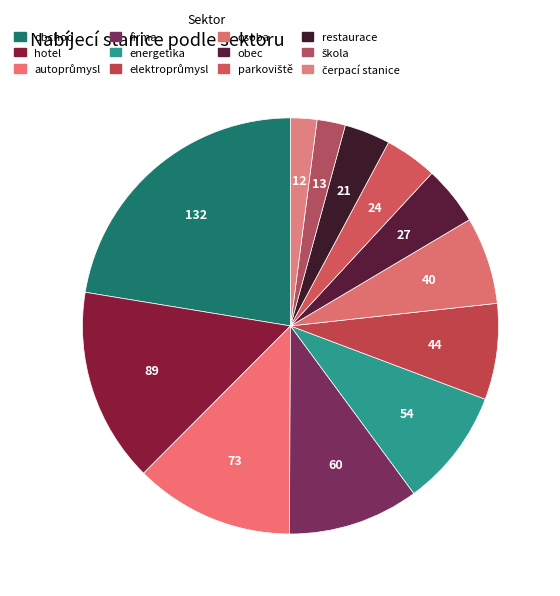

How many segments does this pie chart have?

12